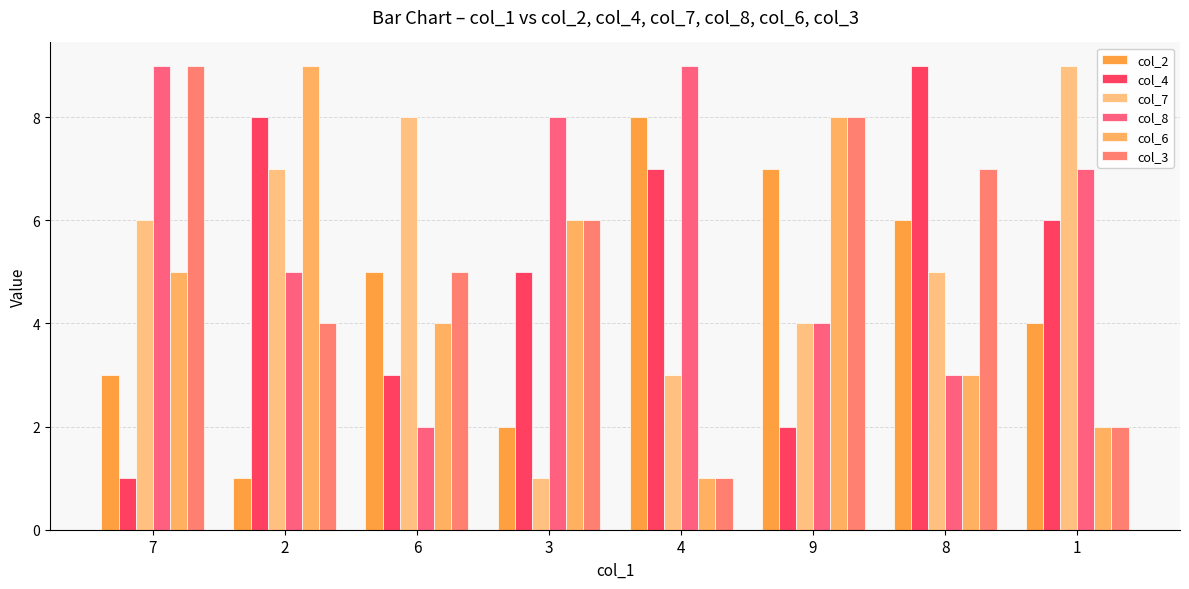

Which label corresponds to the smallest value in the chart?

2